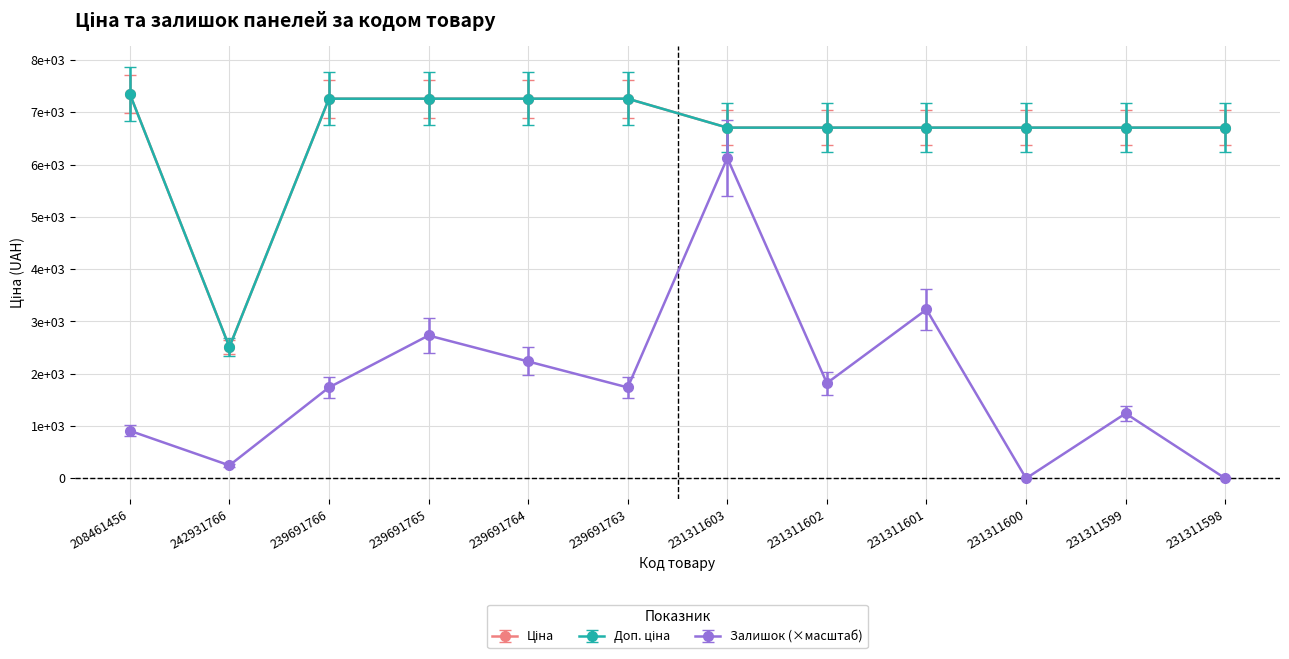

Does the chart have visible grid lines?

Yes